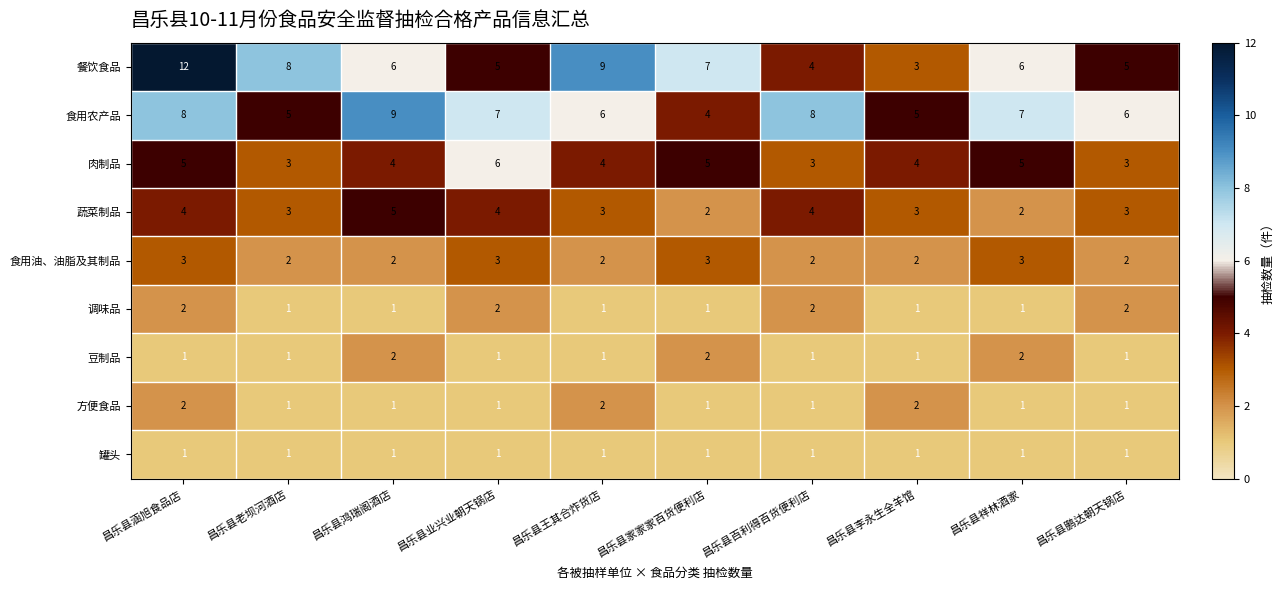

Is it true that 方便食品 equals 0 at 昌乐县祥林酒家?

False